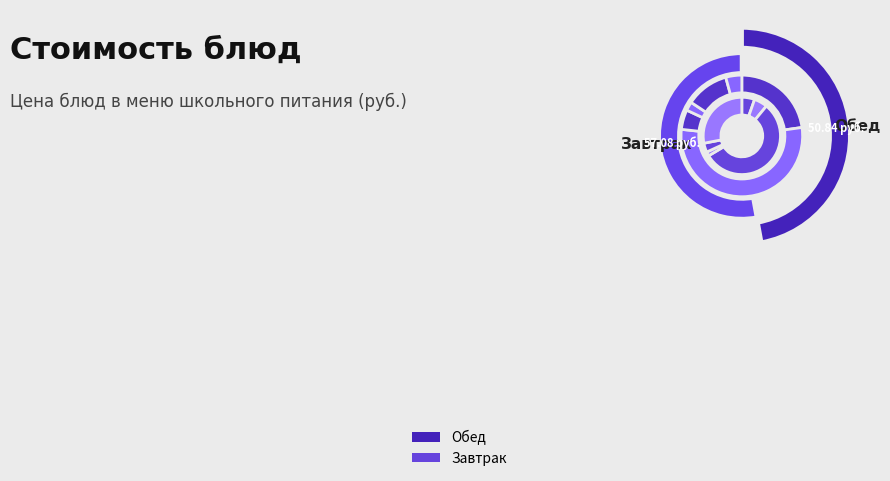

Is the sum of Батон (завтрак) and Молоко greater than half?

No